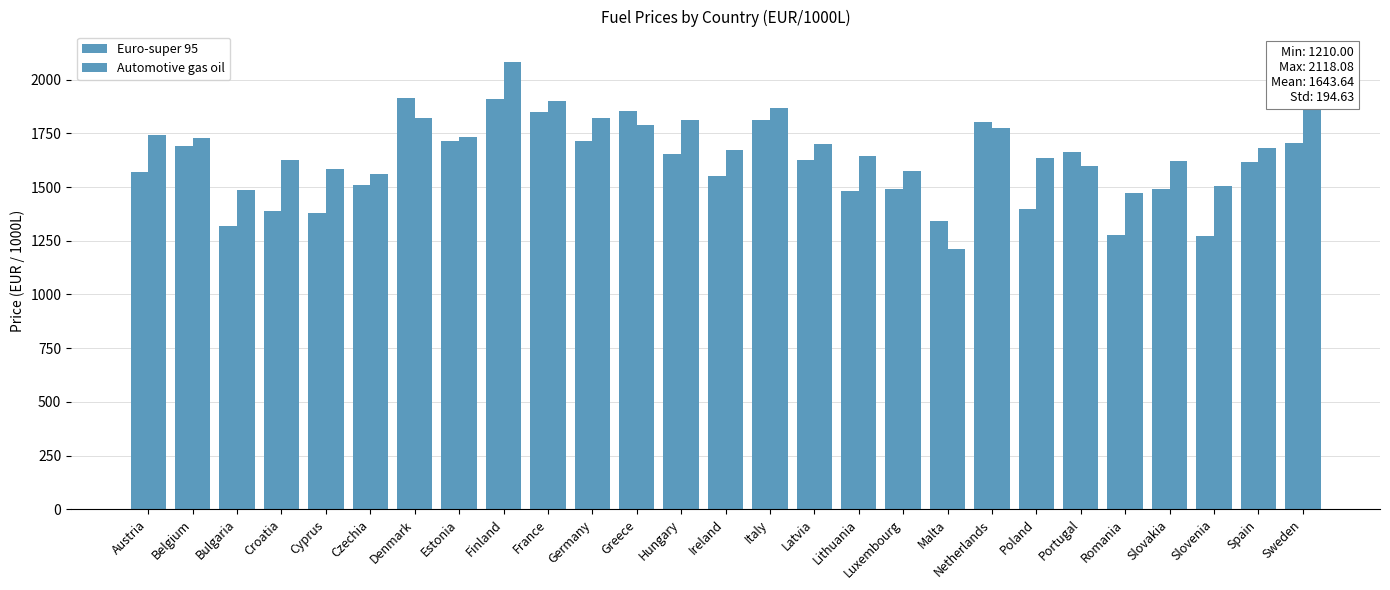

Which category has the highest value across all series?

Sweden